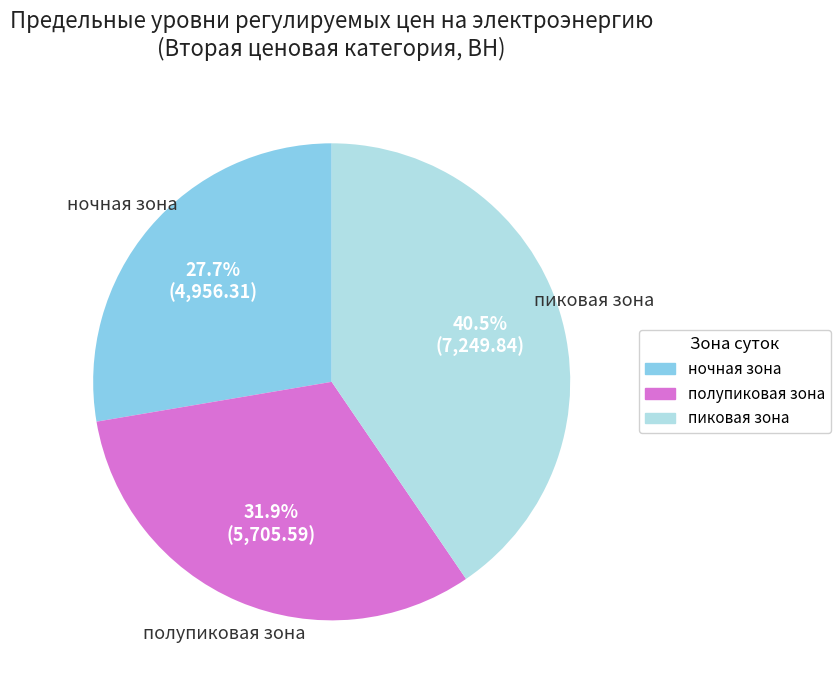

What is the total percentage of полупиковая зона and ночная зона?

59.5%